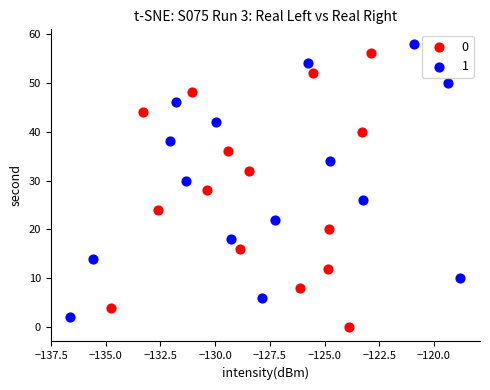

Which series contains the lowest Y value?

0